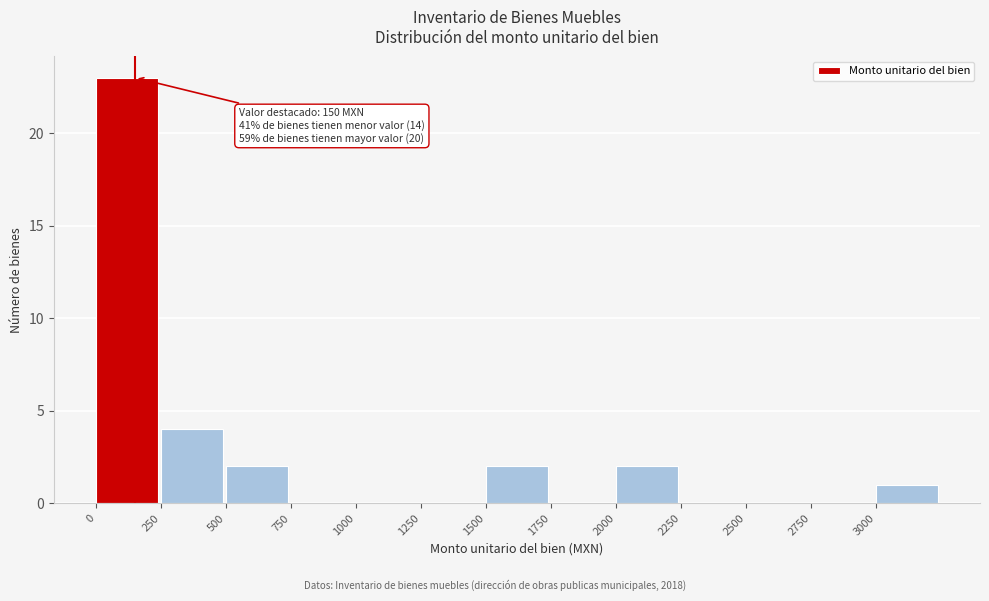

Over which range of the x-axis is the bar tallest?

0 to 250